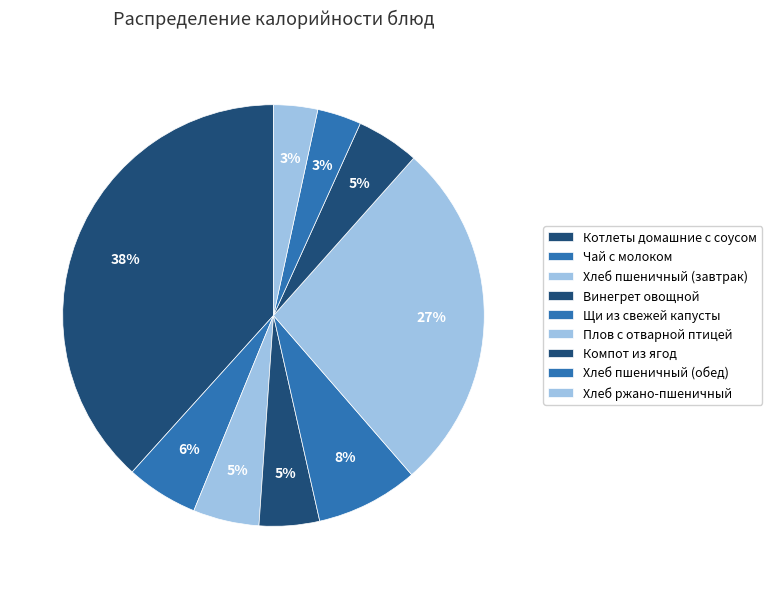

How many segments does this pie chart have?

9